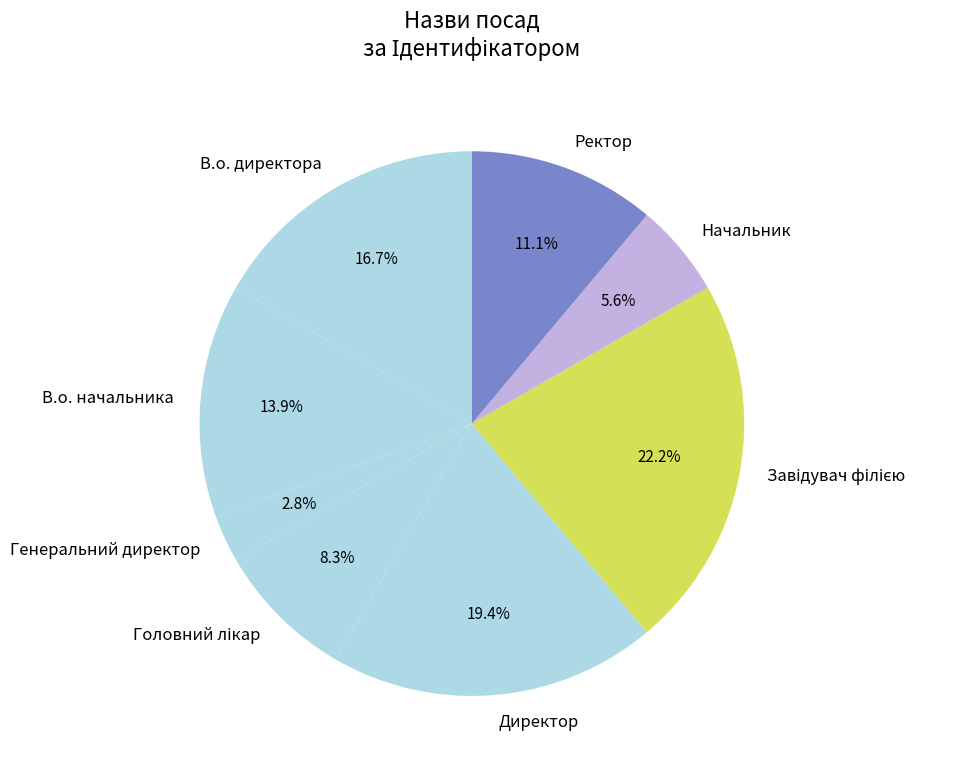

Does В.о. директора account for over 50% of the chart?

No